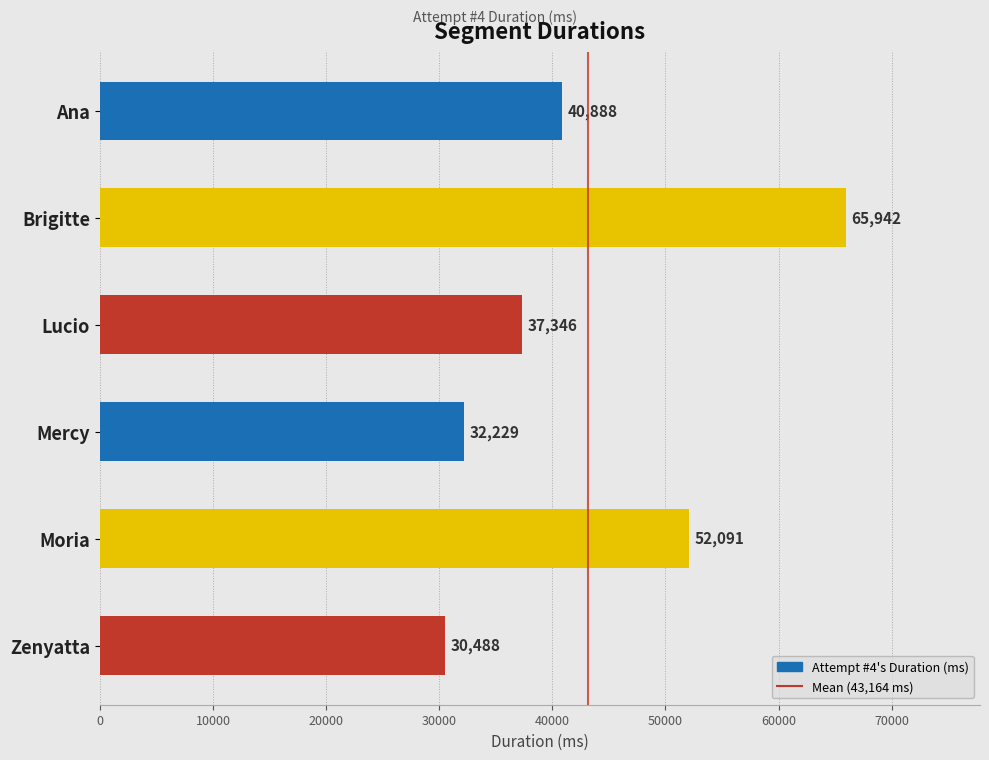

Where is the data nearest to the value 48215?

Moria